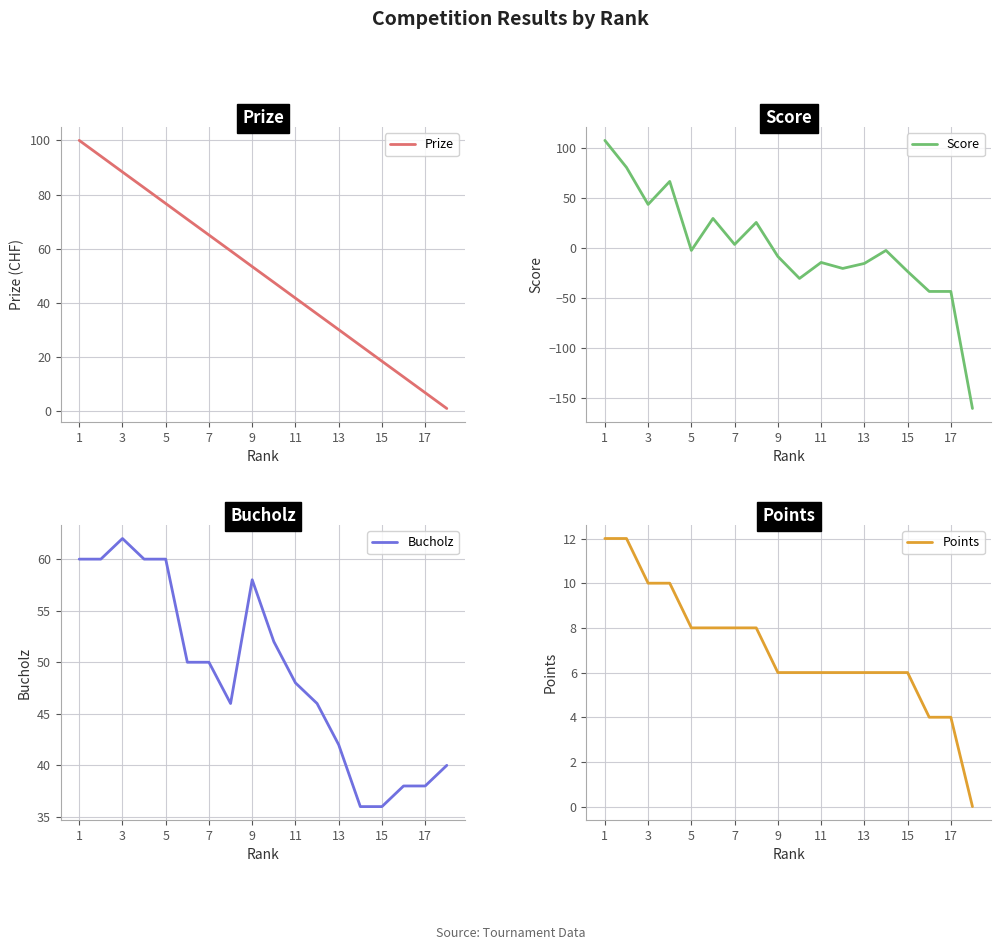

Is it true that Prize equals 30.1 at 13?

True